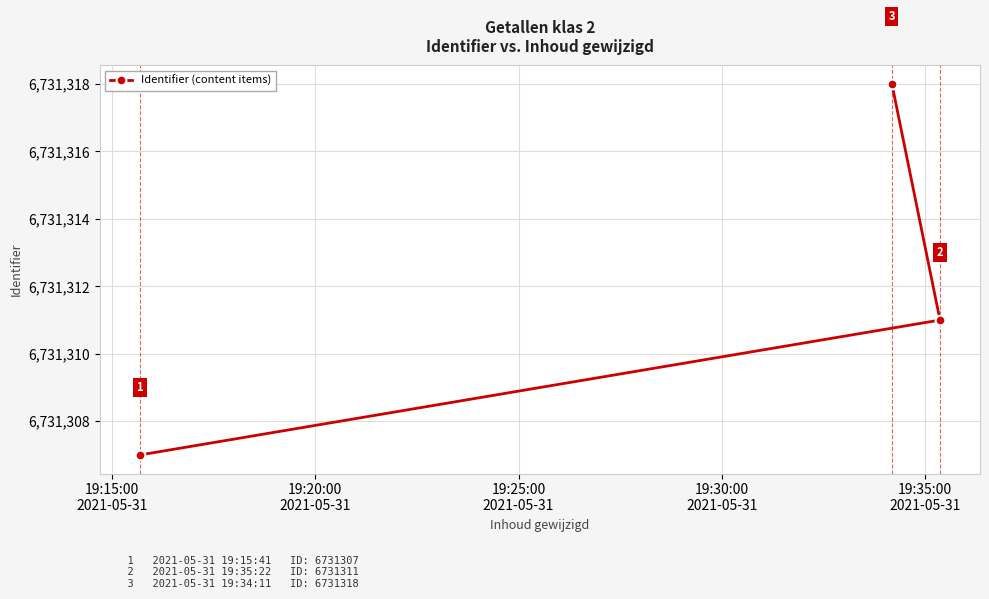

How many values are below 6731311?

1